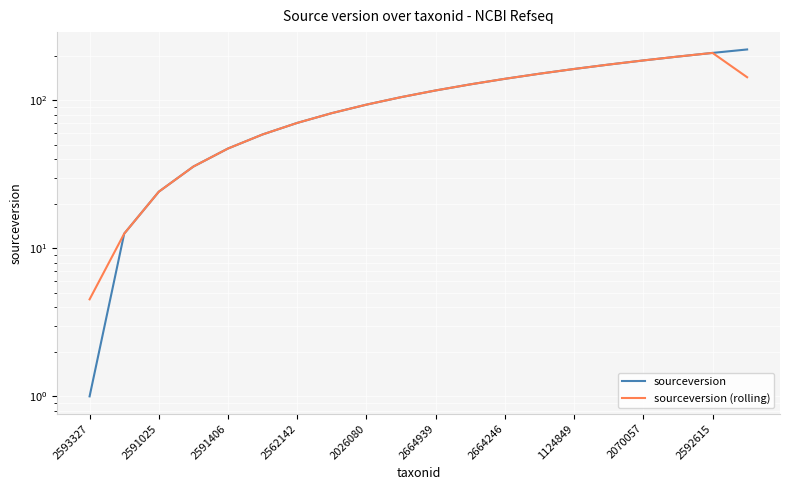

Count the number of categories in the chart.

20